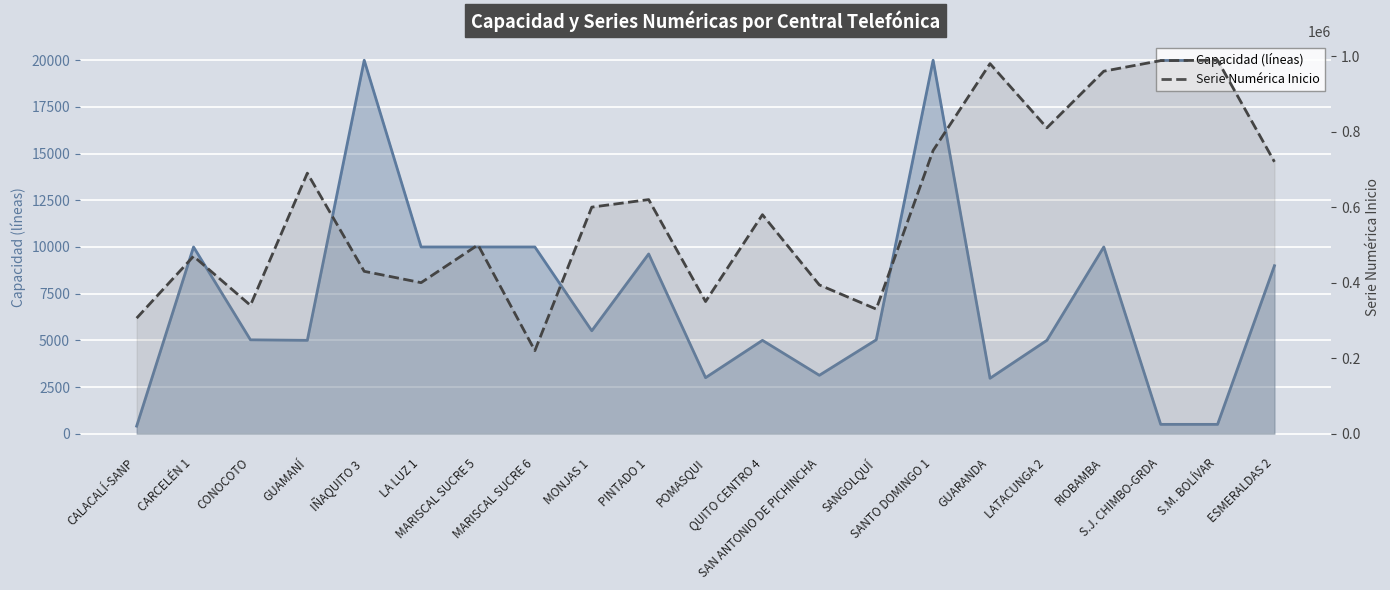

Rank the series by their maximum value, from lowest to highest.

Capacidad (líneas), Serie Numérica Inicio